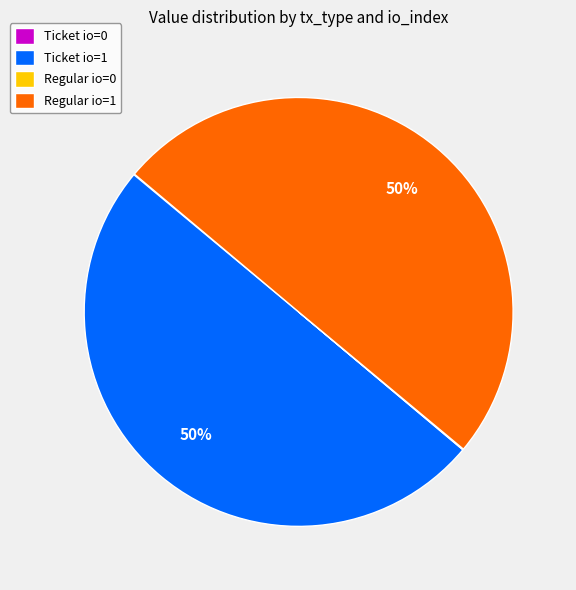

To the nearest percent, what is the difference between the largest and smallest slice percentages?

50%